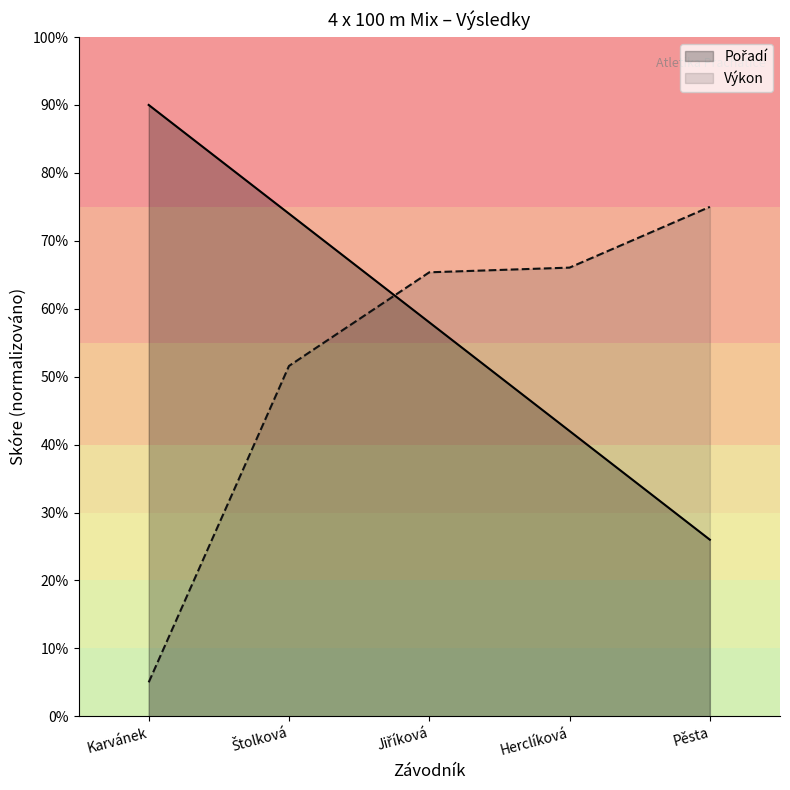

List the series in order of their peak value, lowest first.

Výkon, Pořadí